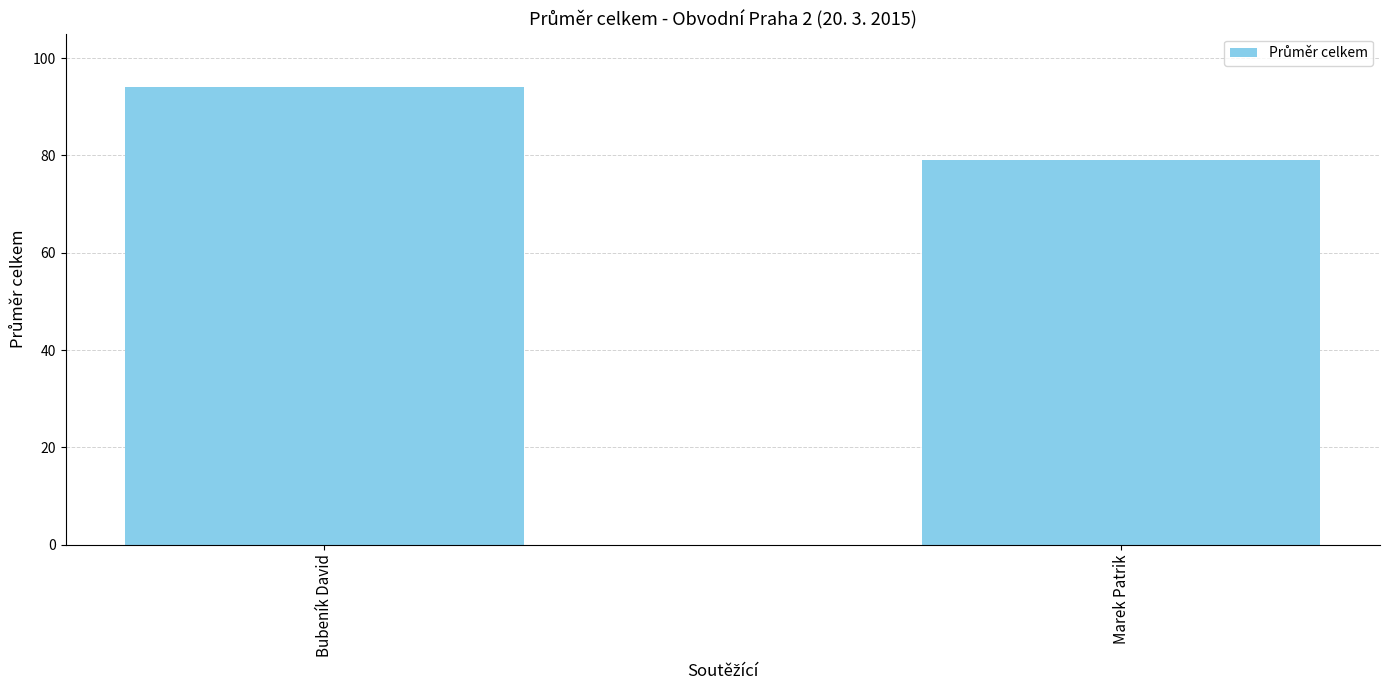

Which label corresponds to the smallest value in the chart?

Marek Patrik